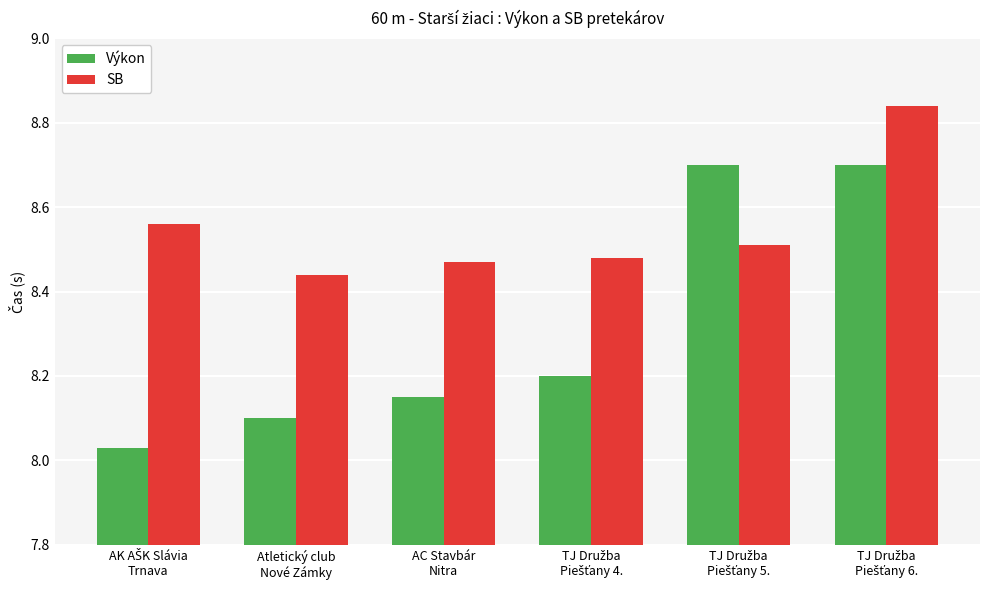

What is the difference between the maximum and minimum values in the SB series?

0.4